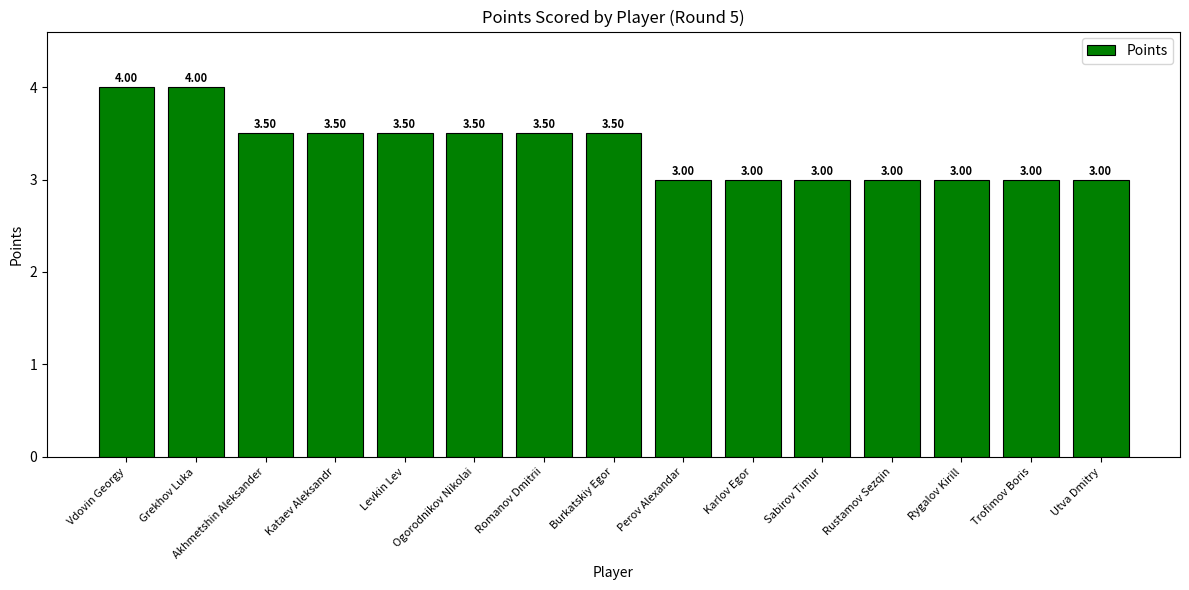

How many bars are there in total?

15